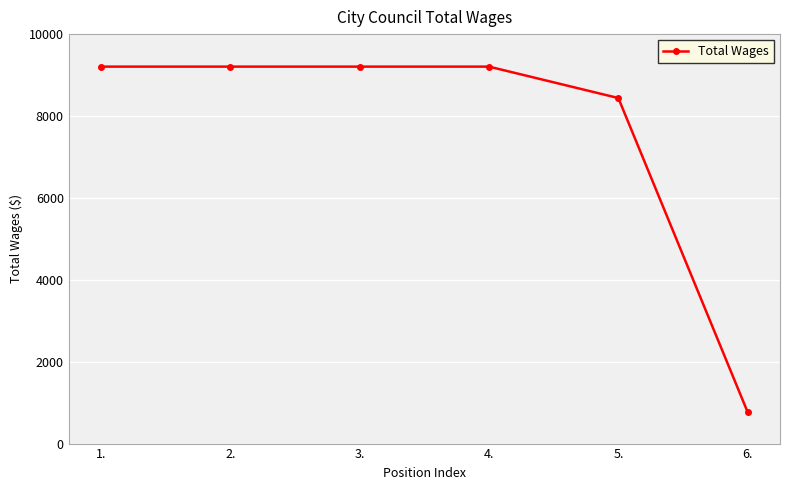

At which label is the value closest to 4986?

5.